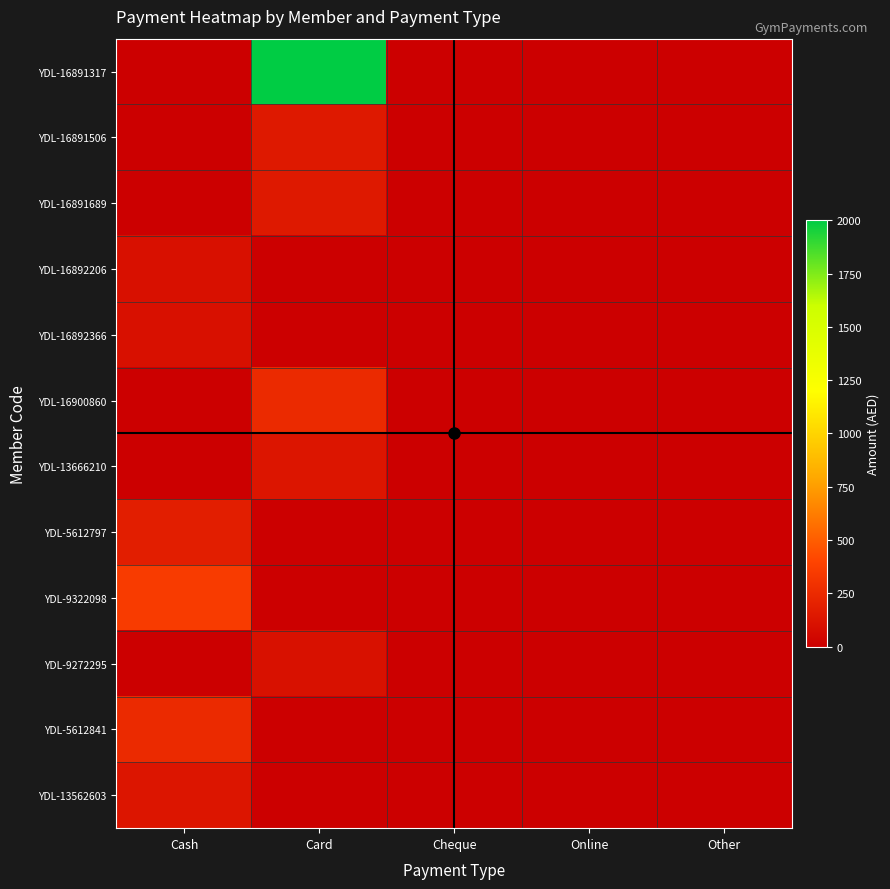

Reading left to right, what are all the values shown in this chart?

YDL-16891317: Cash=0	Card=2000	Cheque=0	Online=0	Other=0
YDL-16891506: Cash=0	Card=150	Cheque=0	Online=0	Other=0
YDL-16891689: Cash=0	Card=150	Cheque=0	Online=0	Other=0
YDL-16892206: Cash=100	Card=0	Cheque=0	Online=0	Other=0
YDL-16892366: Cash=100	Card=0	Cheque=0	Online=0	Other=0
YDL-16900860: Cash=0	Card=250	Cheque=0	Online=0	Other=0
YDL-13666210: Cash=0	Card=130	Cheque=0	Online=0	Other=0
YDL-5612797: Cash=180	Card=0	Cheque=0	Online=0	Other=0
YDL-9322098: Cash=350	Card=0	Cheque=0	Online=0	Other=0
YDL-9272295: Cash=0	Card=105	Cheque=0	Online=0	Other=0
YDL-5612841: Cash=250	Card=0	Cheque=0	Online=0	Other=0
YDL-13562603: Cash=130	Card=0	Cheque=0	Online=0	Other=0